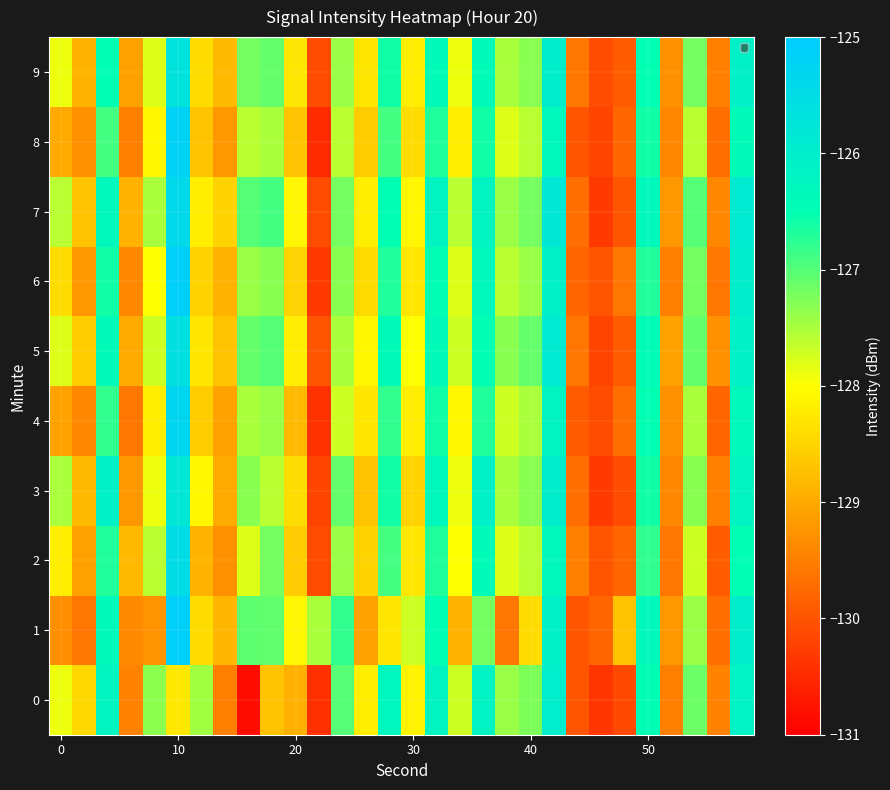

Count the number of categories in the chart.

30